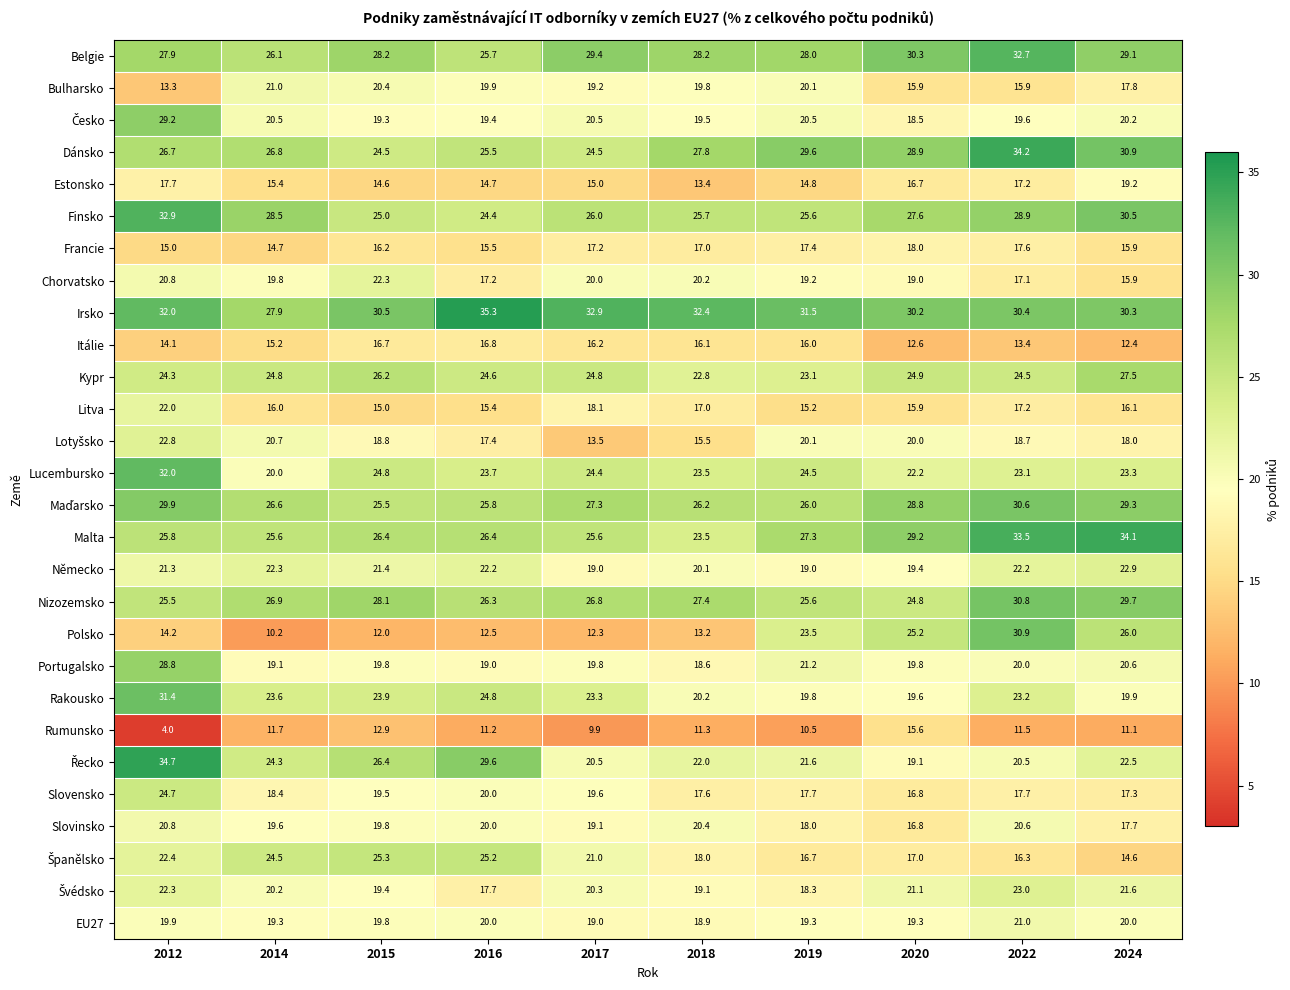

At which category is the sum across all series the highest?

2012